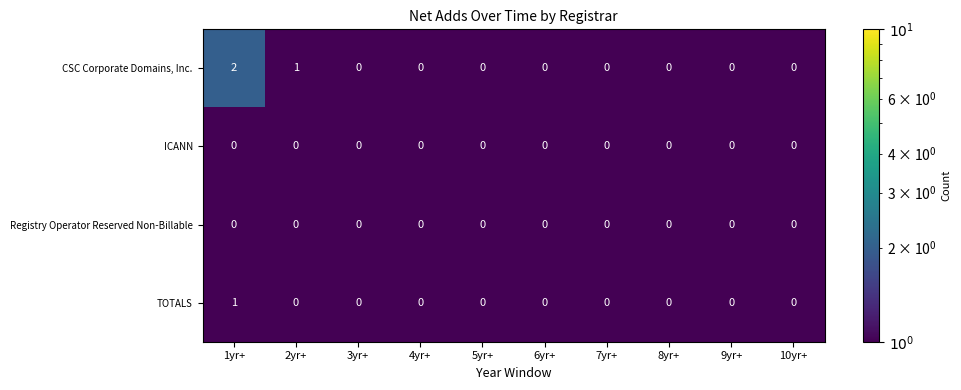

Which series has the widest spread of values?

CSC Corporate Domains, Inc.